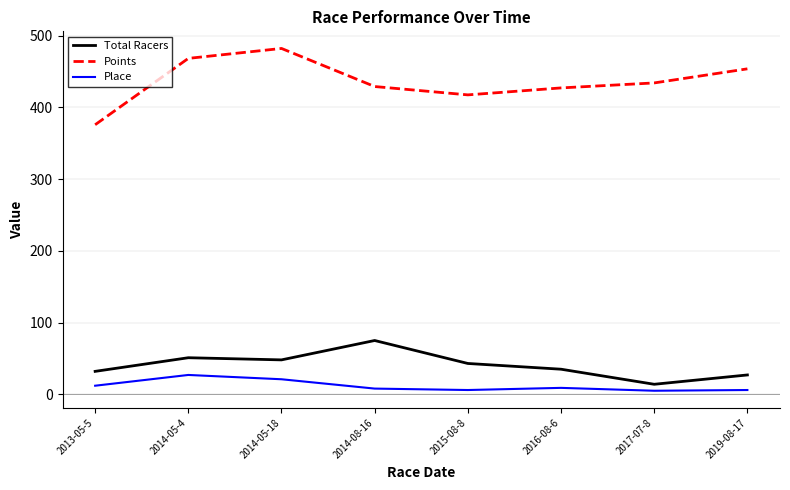

True or false: Place and Total Racers intersect in this chart.

False